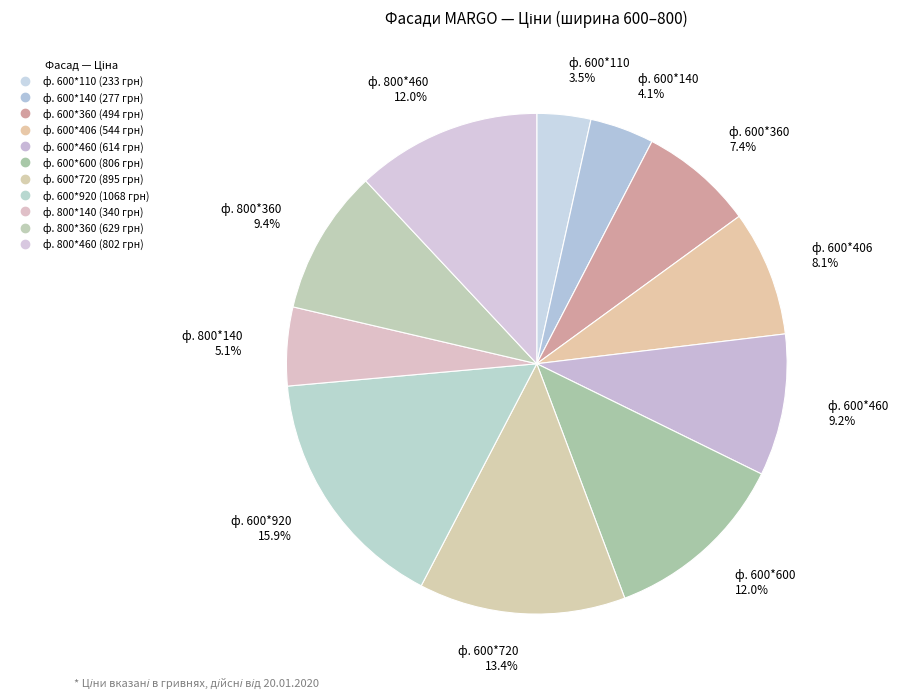

How many segments does this pie chart have?

11